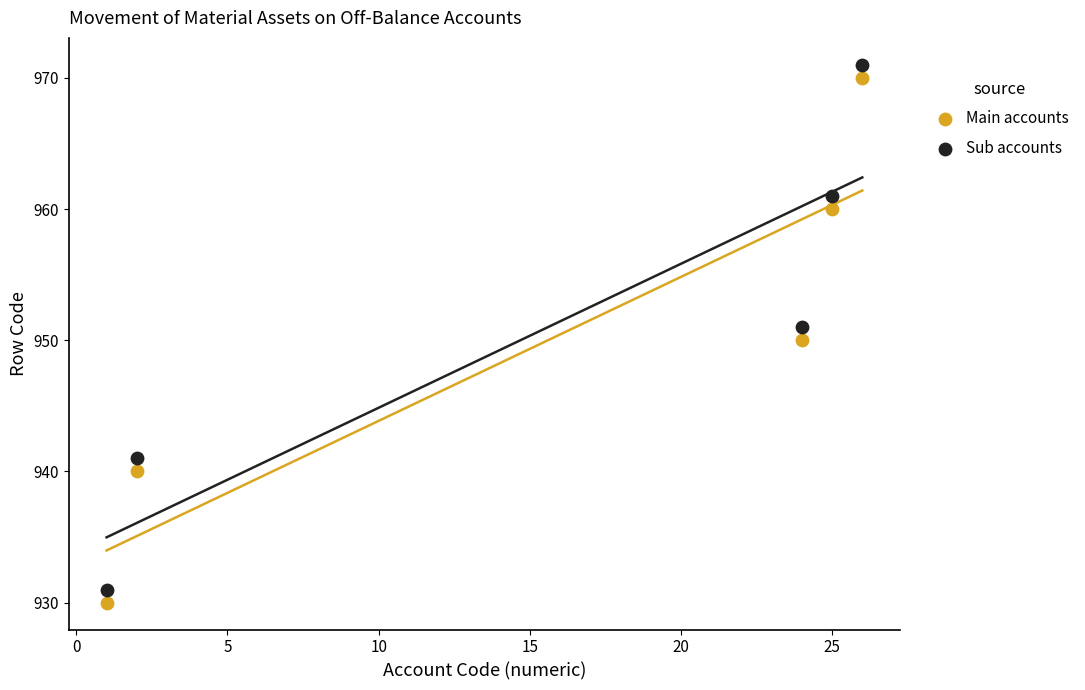

What is the X range (max minus min) for the scatter plot?

25